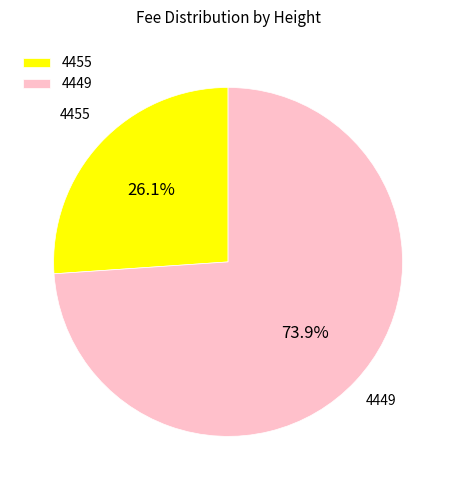

To the nearest percent, what is the average slice percentage?

50%